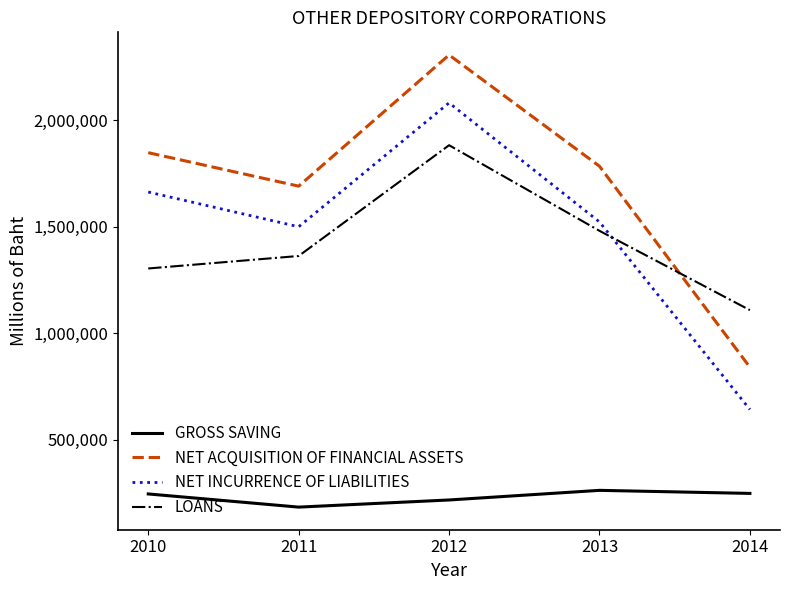

Rank the categories by NET INCURRENCE OF LIABILITIES value from lowest to highest.

2014, 2011, 2013, 2010, 2012